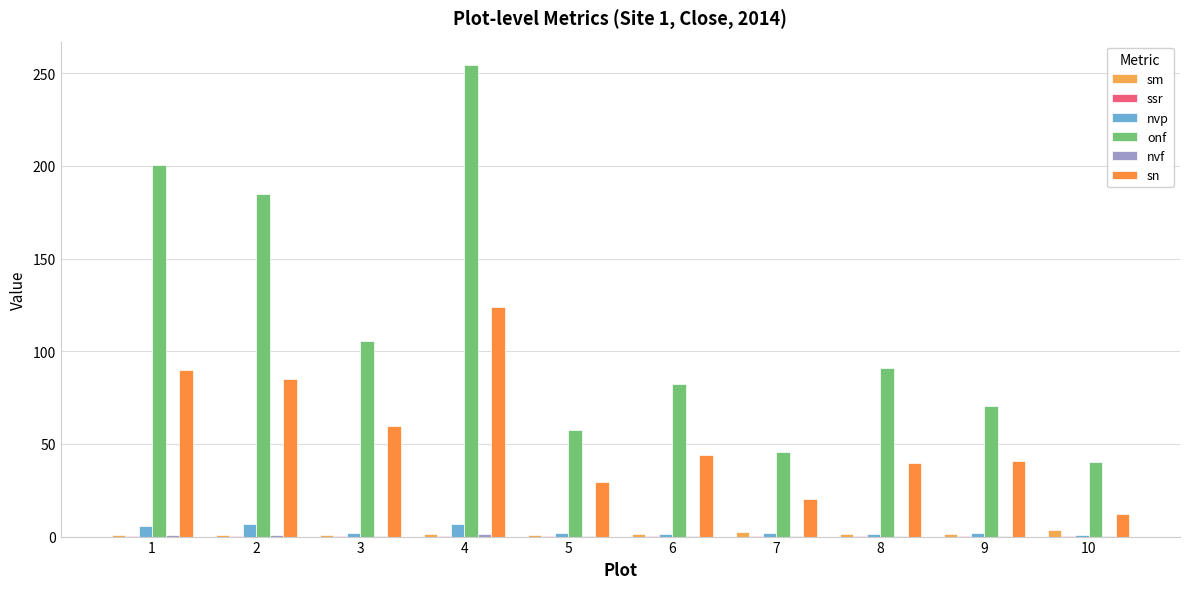

List the series in order of their peak value, lowest first.

ssr, nvf, sm, nvp, sn, onf